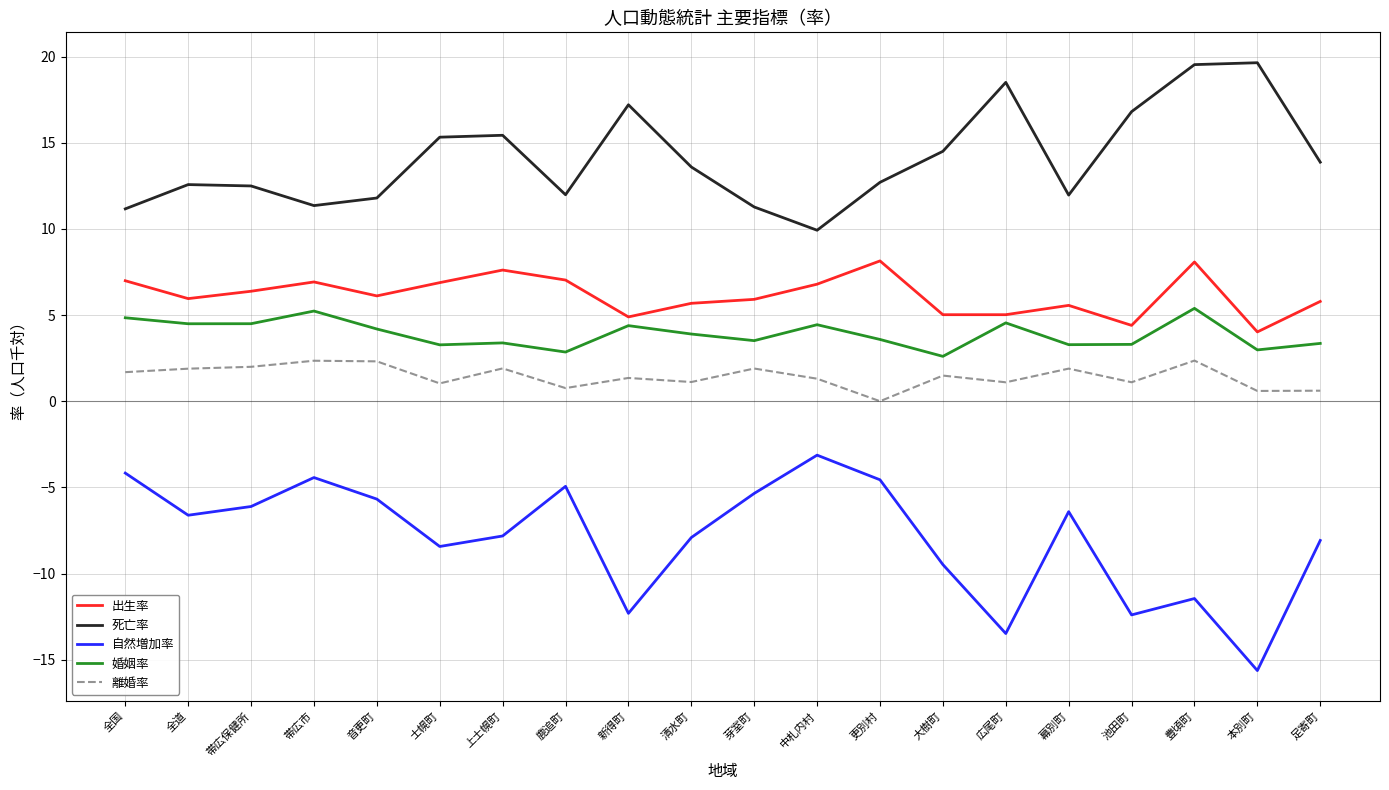

Rank the series at 鹿追町 from highest to lowest value.

死亡率, 出生率, 婚姻率, 離婚率, 自然増加率